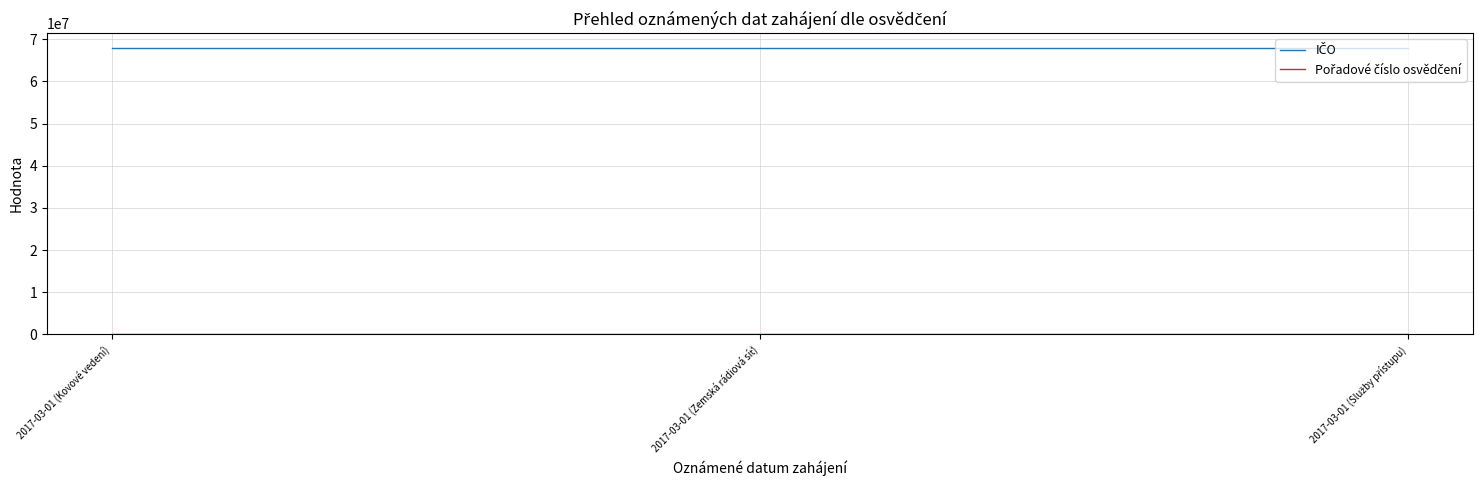

At how many categories does at least one series exceed 32606062?

3